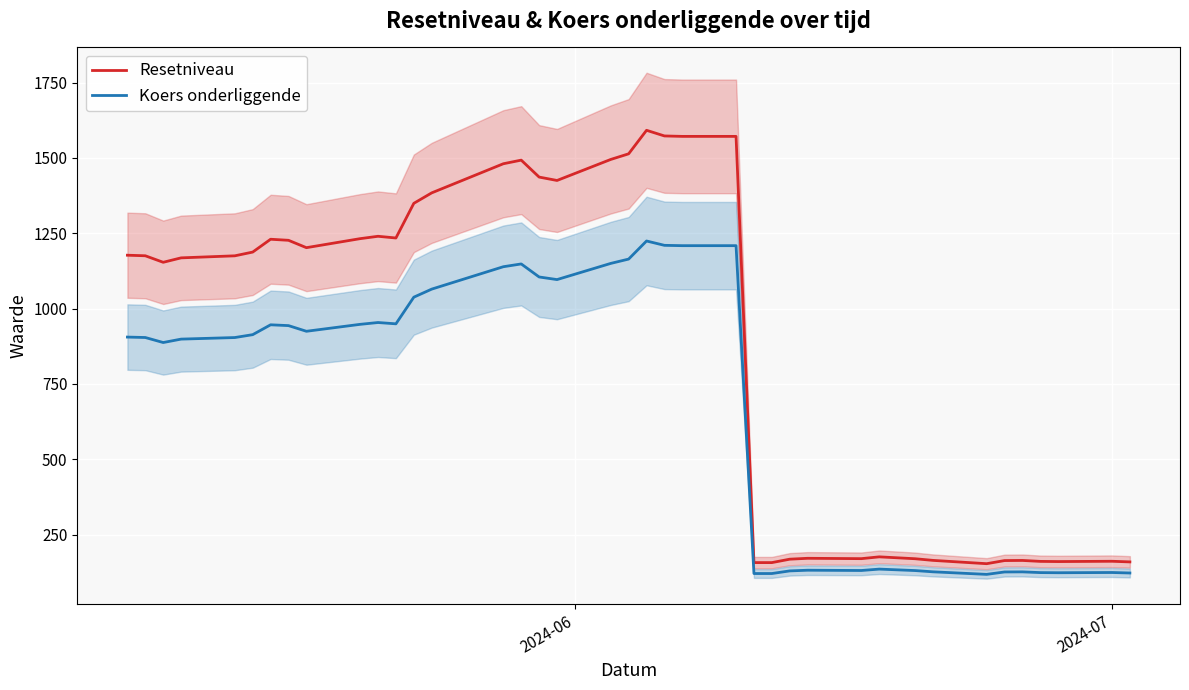

Which series has the largest total across all categories?

Resetniveau